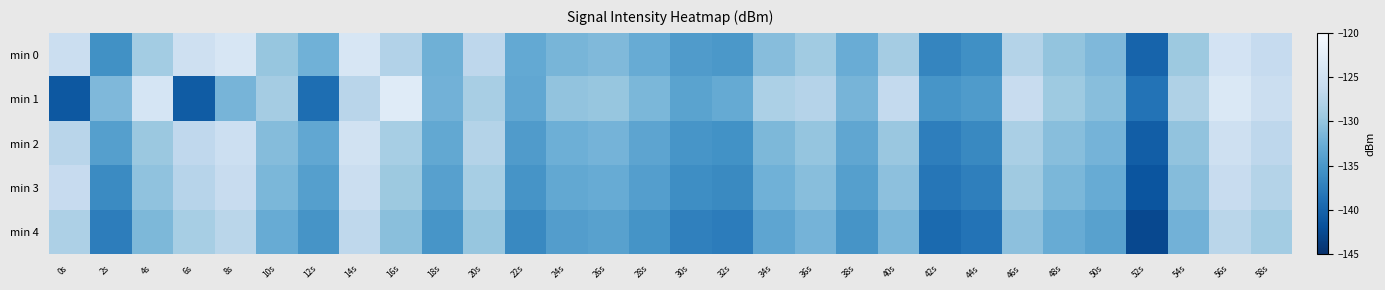

Count the number of categories in the chart.

30